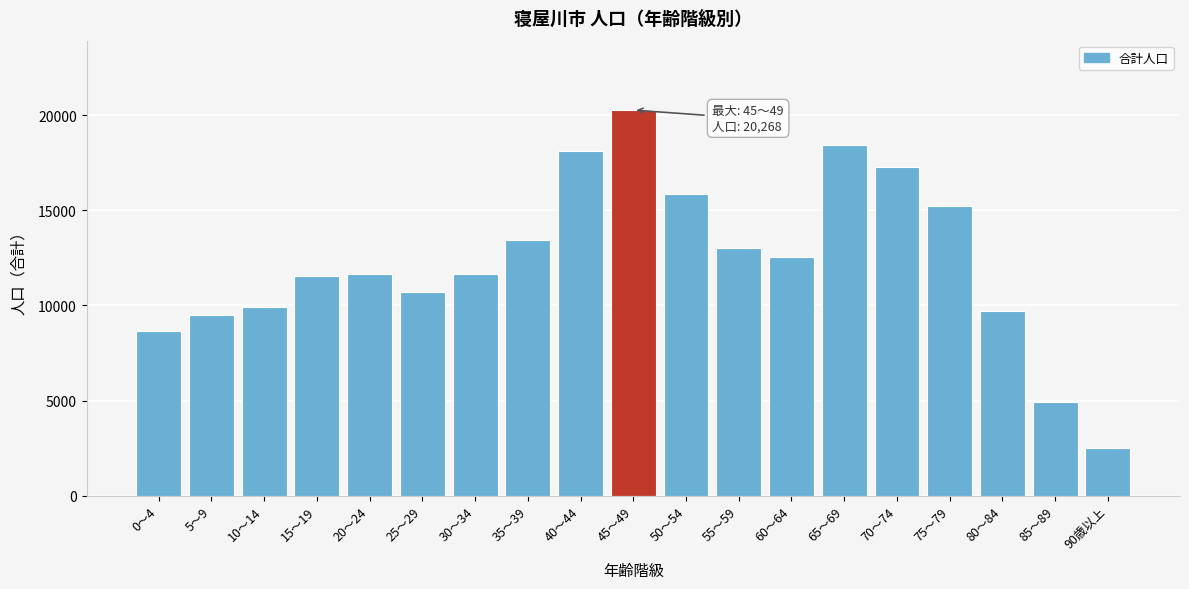

At which category does the chart reach its peak across all series?

45～49